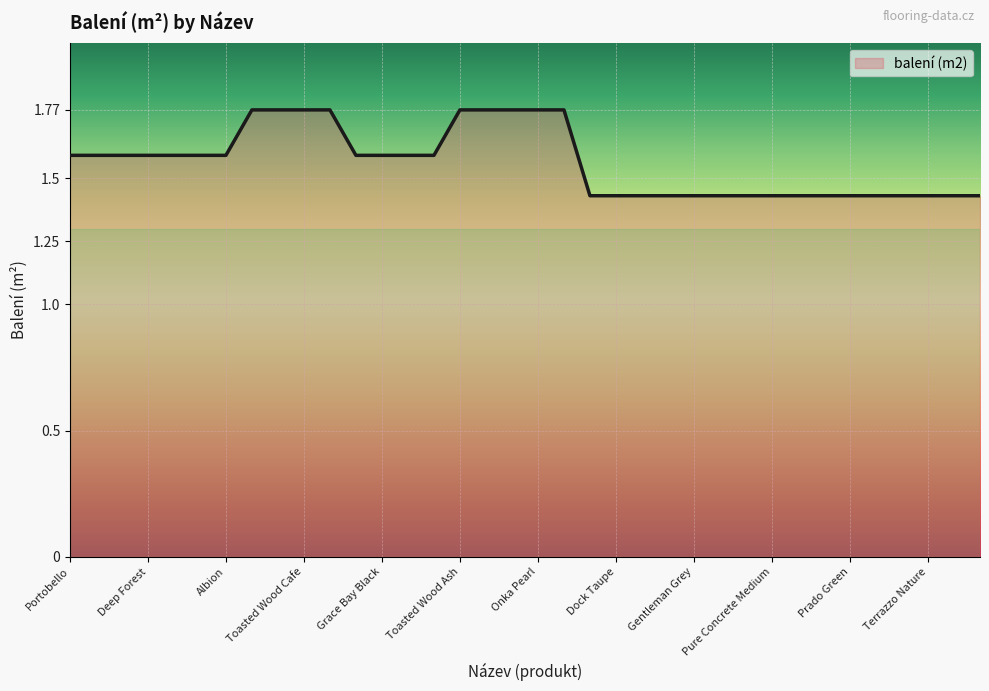

What is the difference between the maximum and minimum values?

0.3